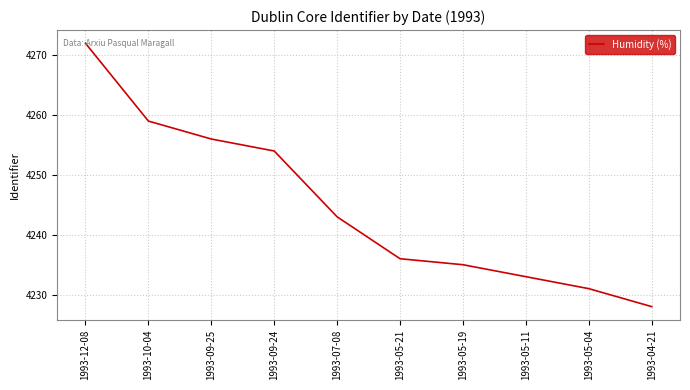

At which label is the value closest to 4250?

1993-09-24